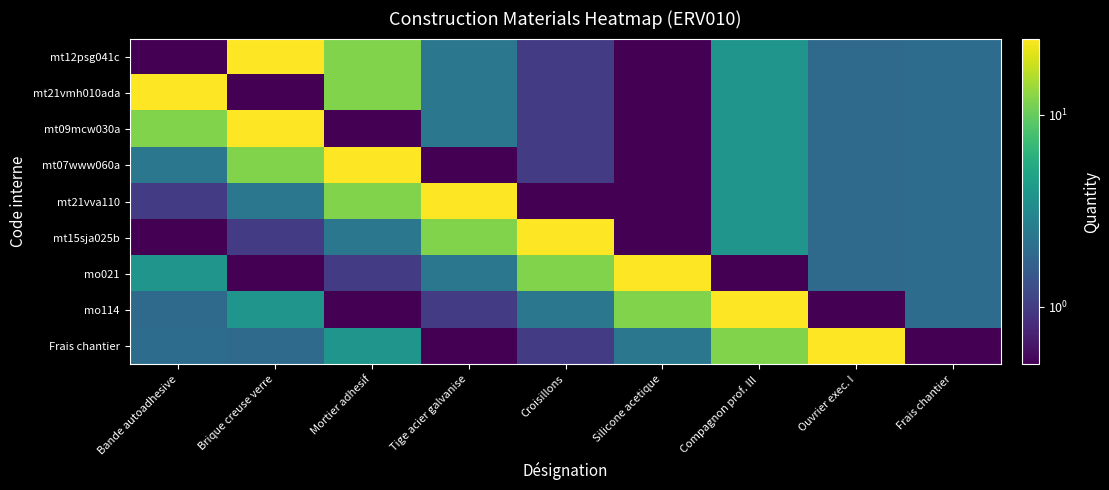

Reading left to right, extract all data points from this chart.

mt12psg041c: Bande autoadhesive=0.5	Brique creuse verre=25.0	Mortier adhesif=12.0	Tige acier galvanise=2.4	Croisillons=1.0	Silicone acetique=0.5	Compagnon prof. III=3.9	Ouvrier exec. I=1.9	Frais chantier=2.0
mt21vmh010ada: Bande autoadhesive=25.0	Brique creuse verre=0.5	Mortier adhesif=12.0	Tige acier galvanise=2.4	Croisillons=1.0	Silicone acetique=0.5	Compagnon prof. III=3.9	Ouvrier exec. I=1.9	Frais chantier=2.0
mt09mcw030a: Bande autoadhesive=12.0	Brique creuse verre=25.0	Mortier adhesif=0.5	Tige acier galvanise=2.4	Croisillons=1.0	Silicone acetique=0.5	Compagnon prof. III=3.9	Ouvrier exec. I=1.9	Frais chantier=2.0
mt07www060a: Bande autoadhesive=2.4	Brique creuse verre=12.0	Mortier adhesif=25.0	Tige acier galvanise=0.5	Croisillons=1.0	Silicone acetique=0.5	Compagnon prof. III=3.9	Ouvrier exec. I=1.9	Frais chantier=2.0
mt21vva110: Bande autoadhesive=1.0	Brique creuse verre=2.4	Mortier adhesif=12.0	Tige acier galvanise=25.0	Croisillons=0.5	Silicone acetique=0.5	Compagnon prof. III=3.9	Ouvrier exec. I=1.9	Frais chantier=2.0
mt15sja025b: Bande autoadhesive=0.5	Brique creuse verre=1.0	Mortier adhesif=2.4	Tige acier galvanise=12.0	Croisillons=25.0	Silicone acetique=0.5	Compagnon prof. III=3.9	Ouvrier exec. I=1.9	Frais chantier=2.0
mo021: Bande autoadhesive=3.9	Brique creuse verre=0.5	Mortier adhesif=1.0	Tige acier galvanise=2.4	Croisillons=12.0	Silicone acetique=25.0	Compagnon prof. III=0.5	Ouvrier exec. I=1.9	Frais chantier=2.0
mo114: Bande autoadhesive=1.9	Brique creuse verre=3.9	Mortier adhesif=0.5	Tige acier galvanise=1.0	Croisillons=2.4	Silicone acetique=12.0	Compagnon prof. III=25.0	Ouvrier exec. I=0.5	Frais chantier=2.0
Frais chantier: Bande autoadhesive=2.0	Brique creuse verre=1.9	Mortier adhesif=3.9	Tige acier galvanise=0.5	Croisillons=1.0	Silicone acetique=2.4	Compagnon prof. III=12.0	Ouvrier exec. I=25.0	Frais chantier=0.5